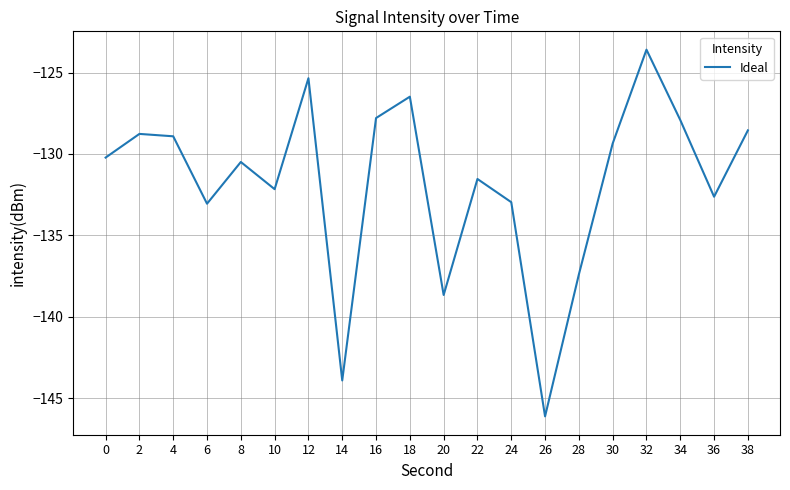

Between 14 and 38, which is larger?

38